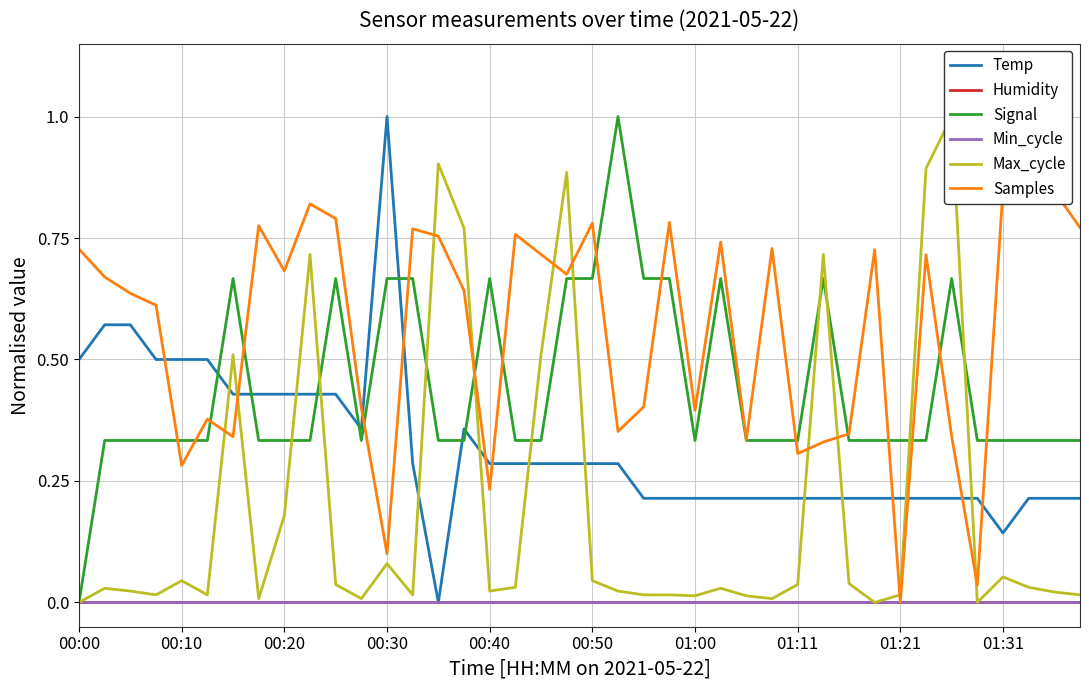

True or false: Humidity and Samples intersect in this chart.

False